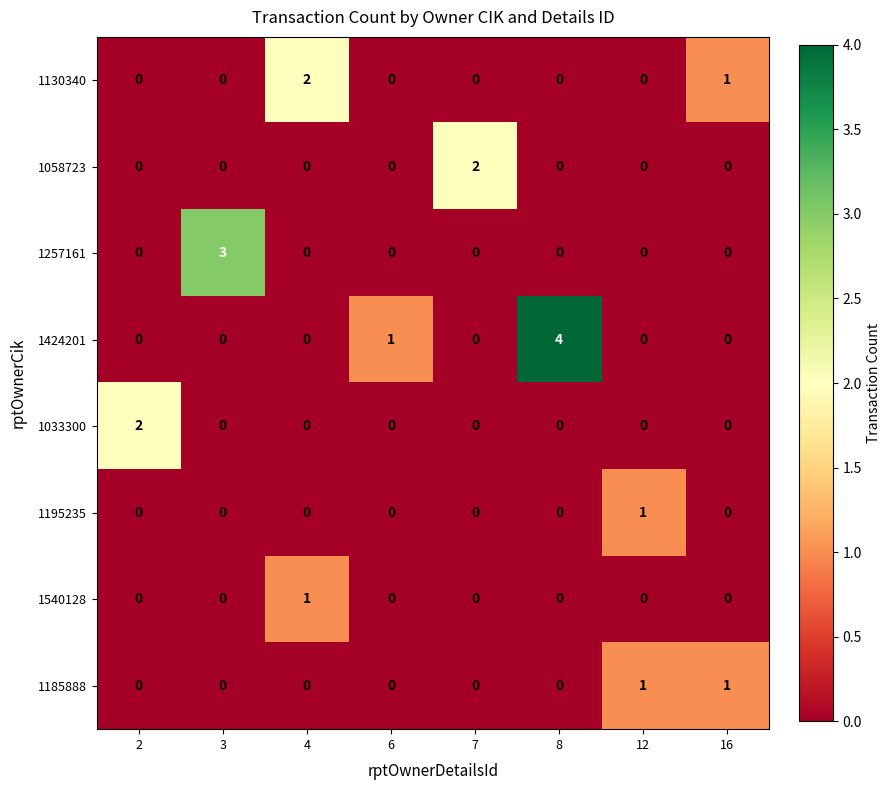

The 1130340 series shows 1 at 8. True or false?

False